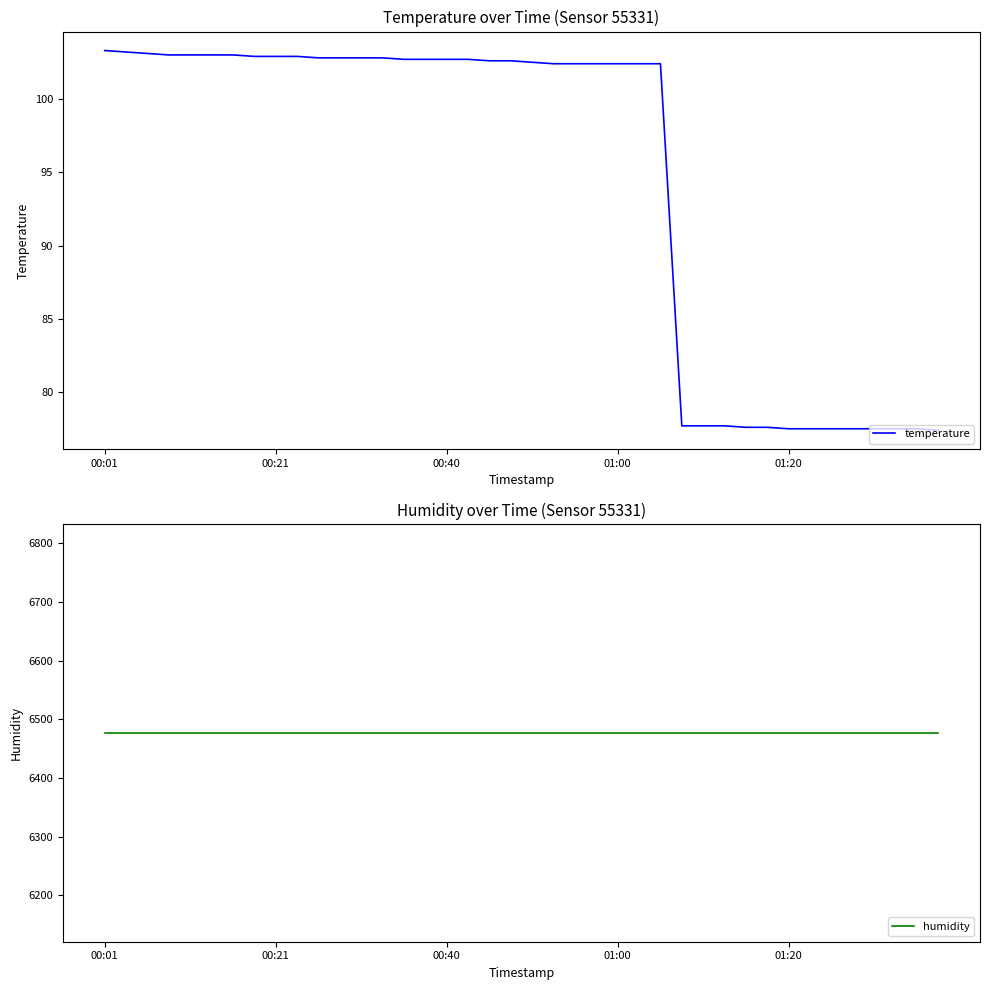

Rank the series by their average value, from lowest to highest.

temperature, humidity